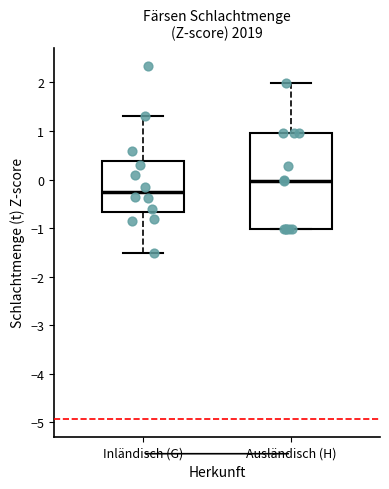

Where is the upper edge of the box for Ausländisch (H) on the y-axis? The values are not printed on the chart, so give them approximately, as read against the axis.

1.0